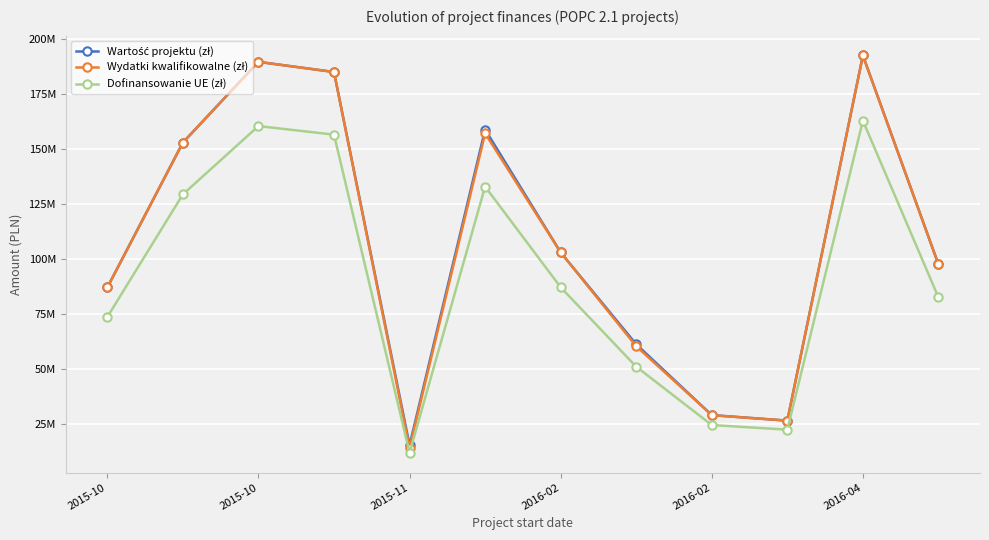

Rank the series by their maximum value, from lowest to highest.

Dofinansowanie UE (zł), Wartość projektu (zł), Wydatki kwalifikowalne (zł)